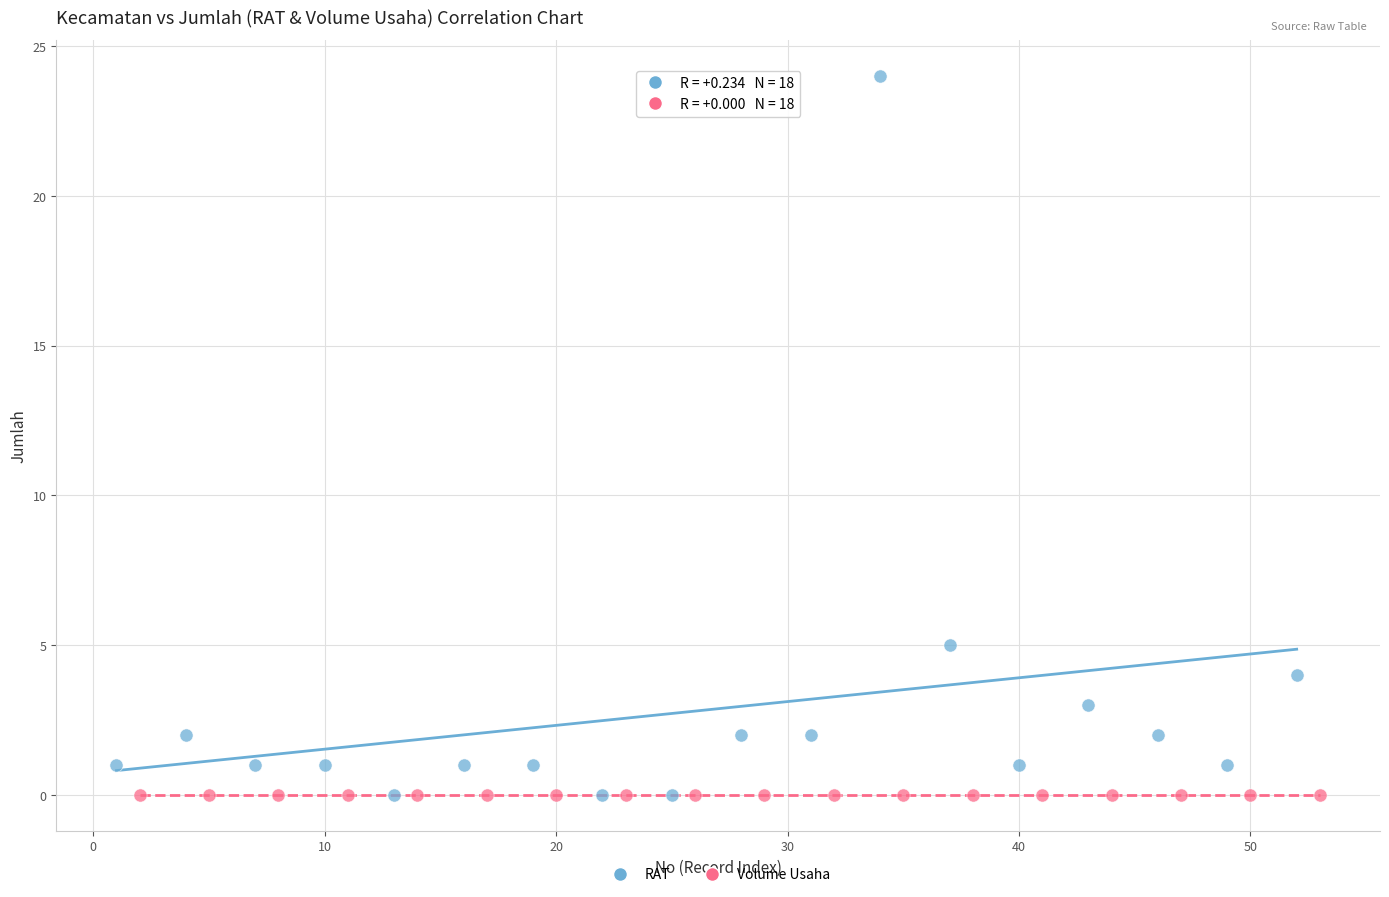

Which series contains the highest Y value?

RAT